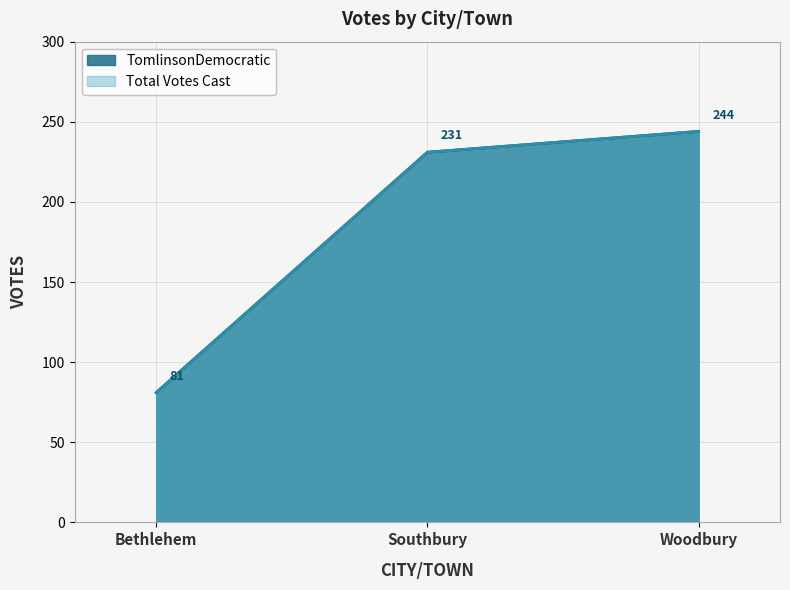

What is the difference between the Total Votes Cast values at Woodbury and Bethlehem?

163